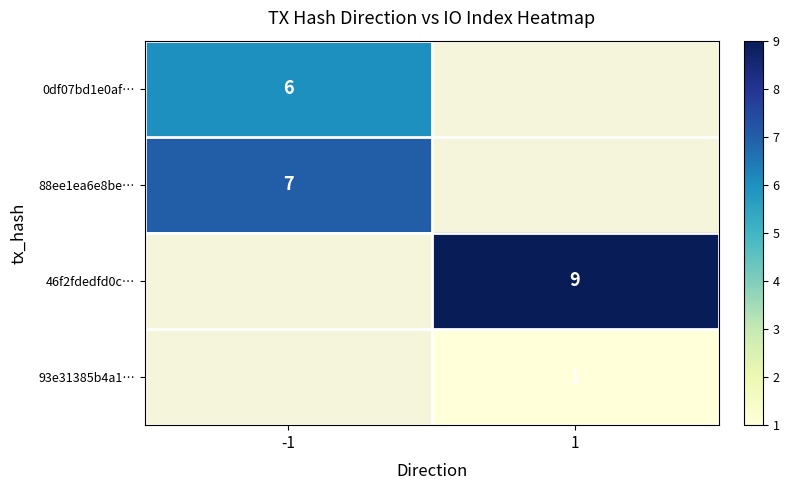

Is the value of 46f2fdedfd0c… at 1 greater than the value of 88ee1ea6e8be… at -1?

Yes